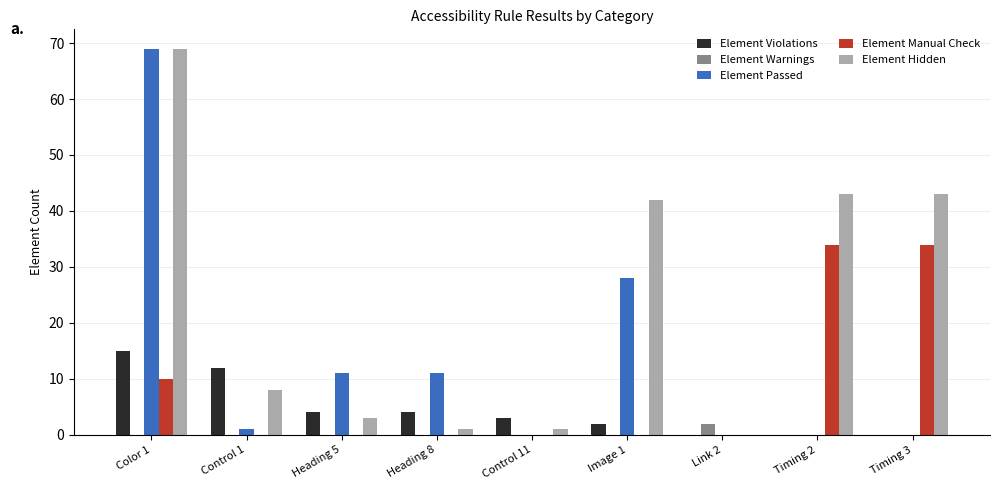

What is the sum of all Element Violations values?

40